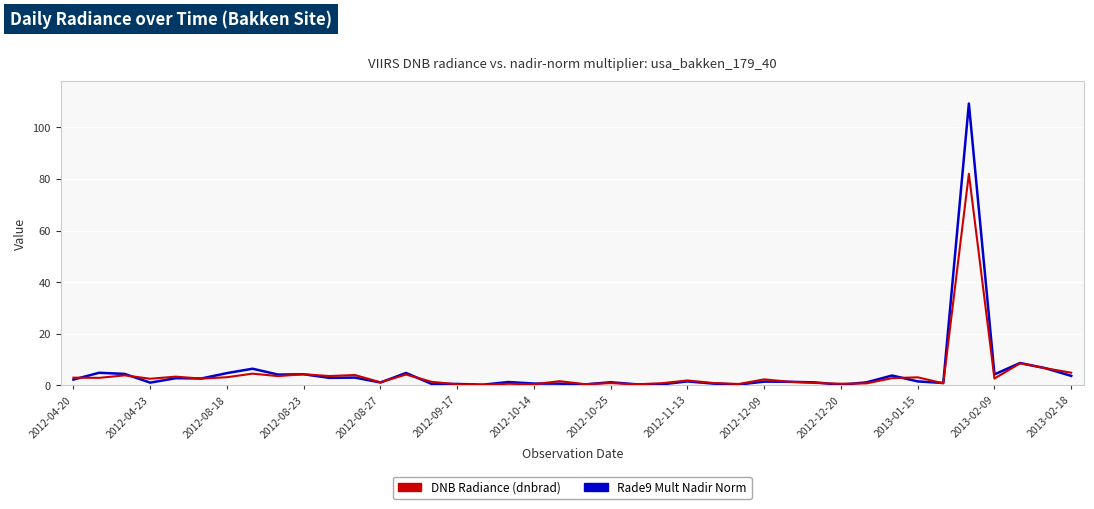

Count the number of data series in this chart.

2